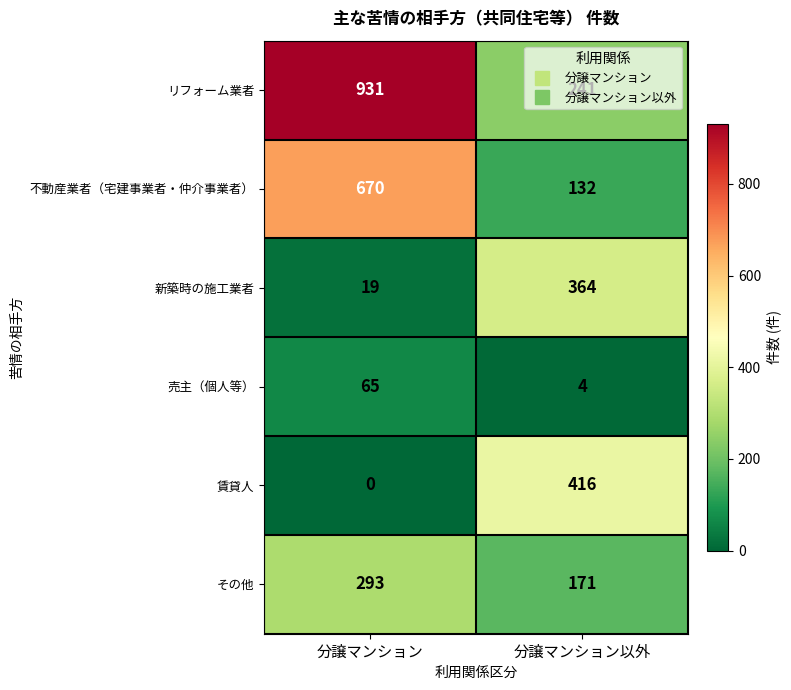

What is the sum of the その他 values at 分譲マンション以外 and 分譲マンション?

464